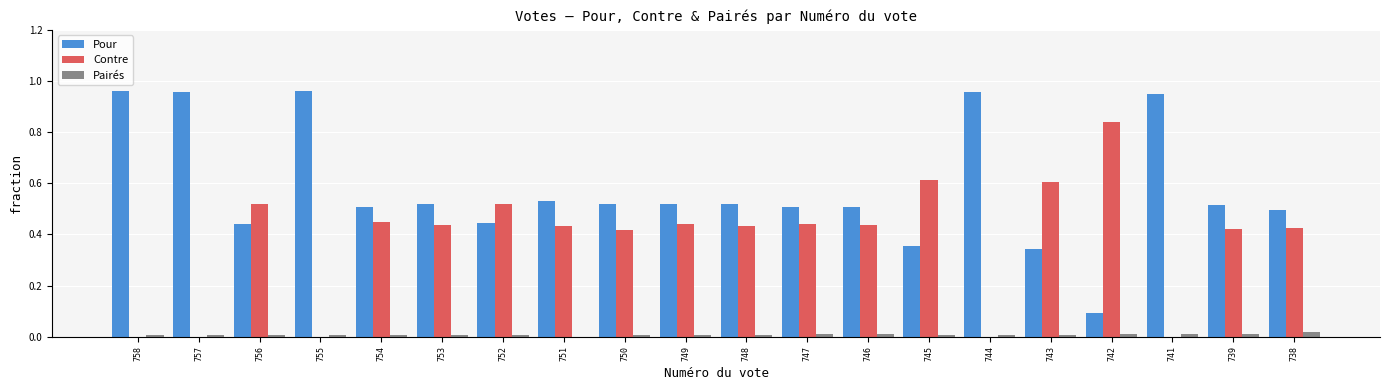

At which label does Contre reach its peak?

742